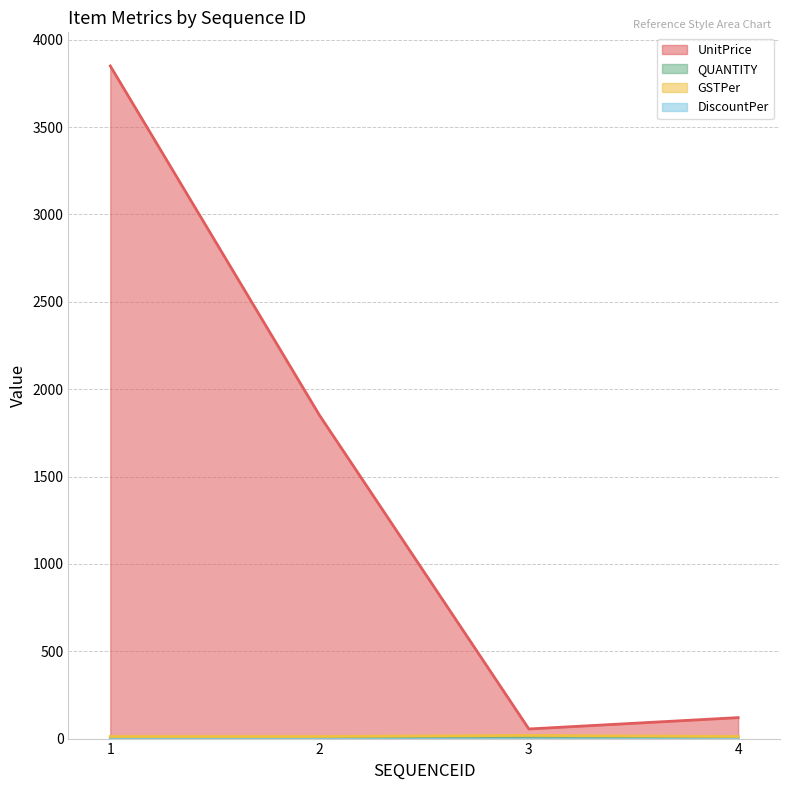

Which series has the widest spread of values?

UnitPrice